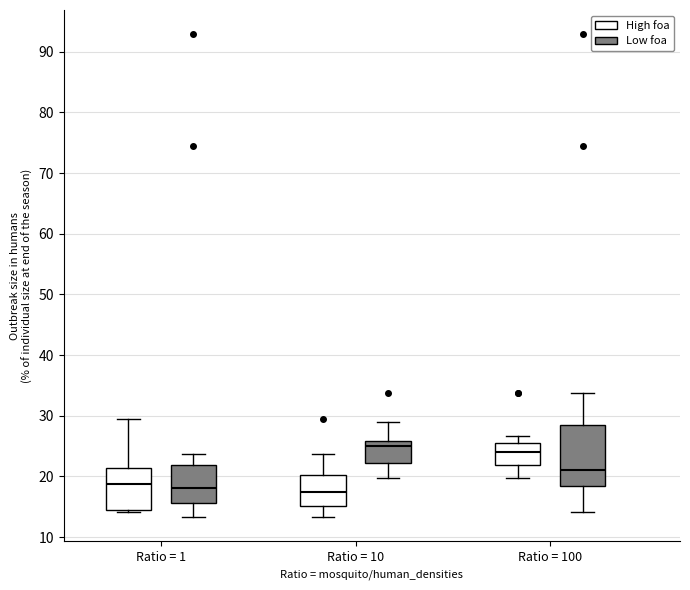

Which box's median line is the highest?

Ratio = 10 (Low foa)